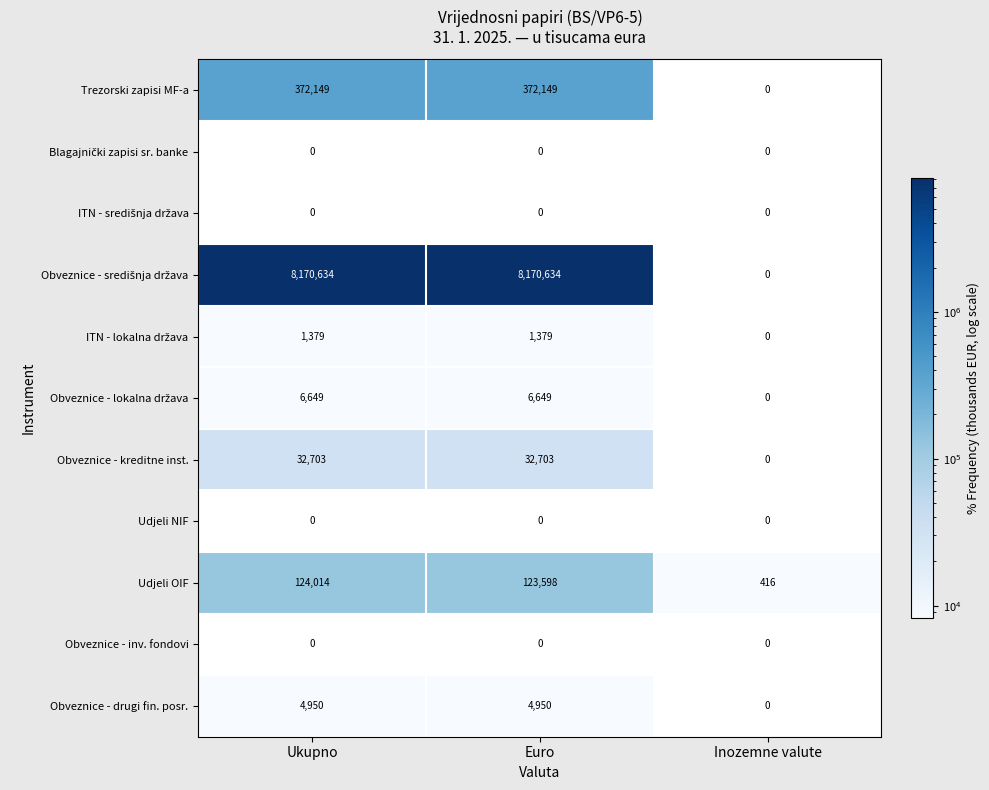

At how many categories does at least one series exceed 506442?

2